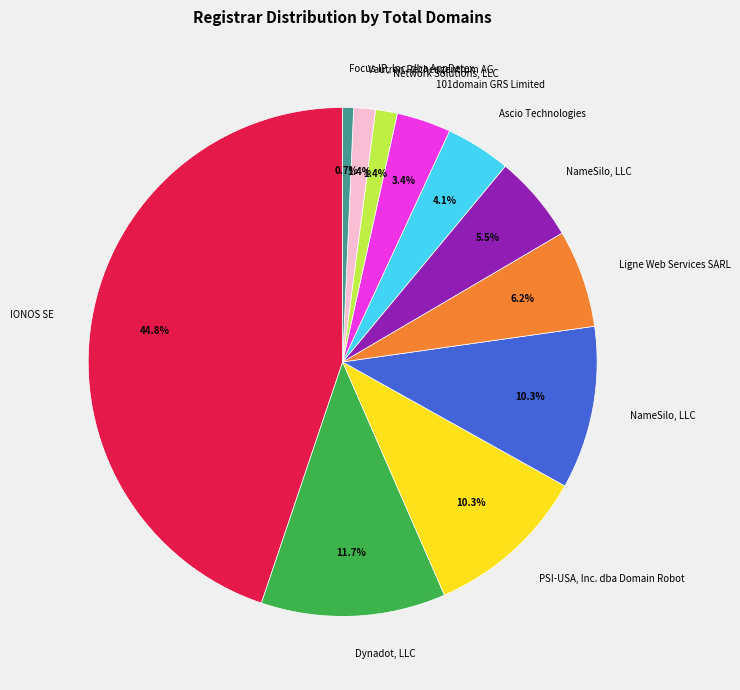

How many slices are in this pie chart?

11